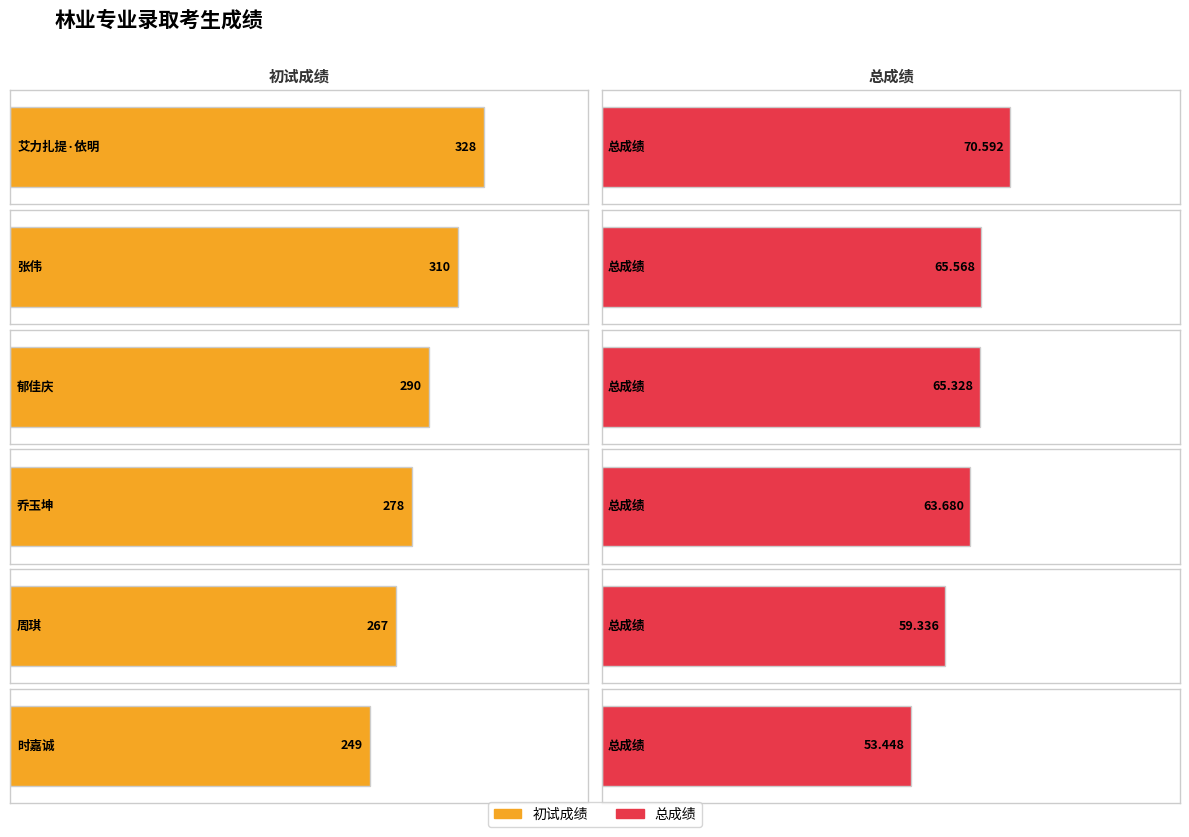

How many values in the 初试成绩 series are below 290?

3